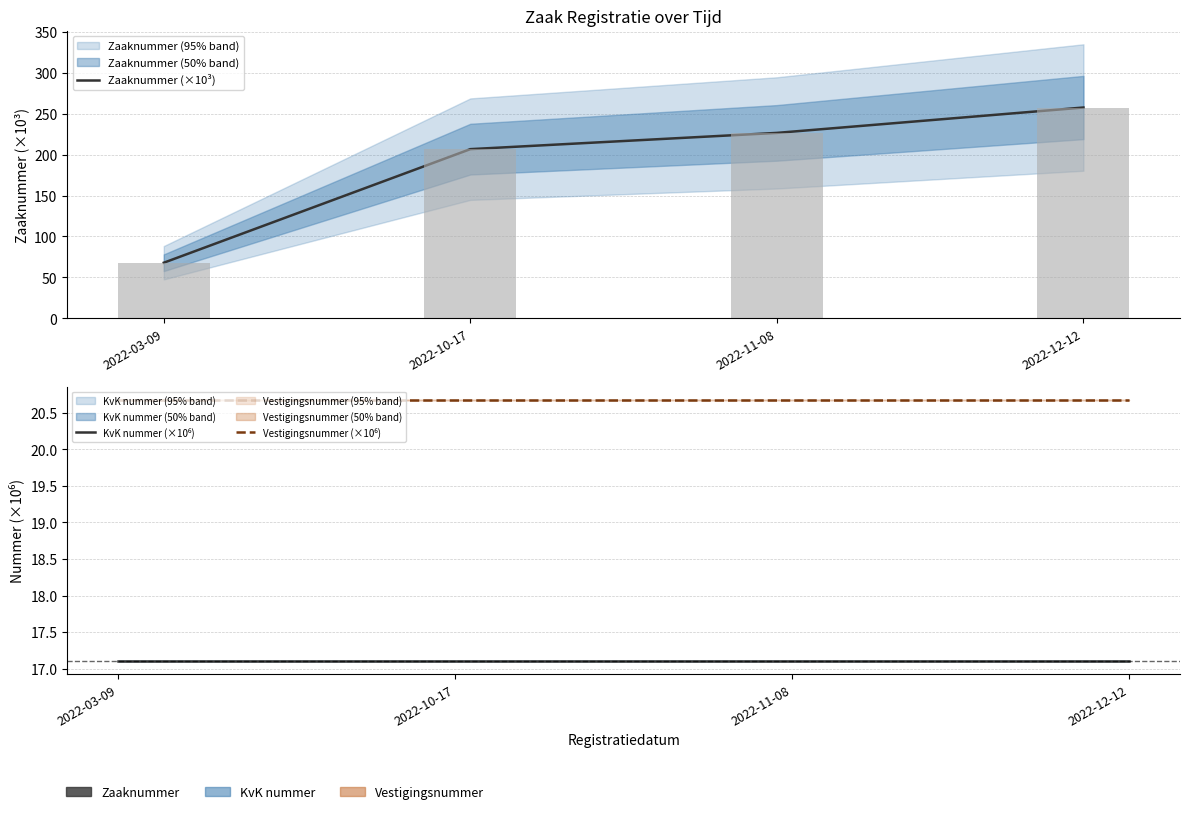

What are all the series names shown in the legend?

Zaaknummer (×10³), KvK nummer (×10⁶), Vestigingsnummer (×10⁶)